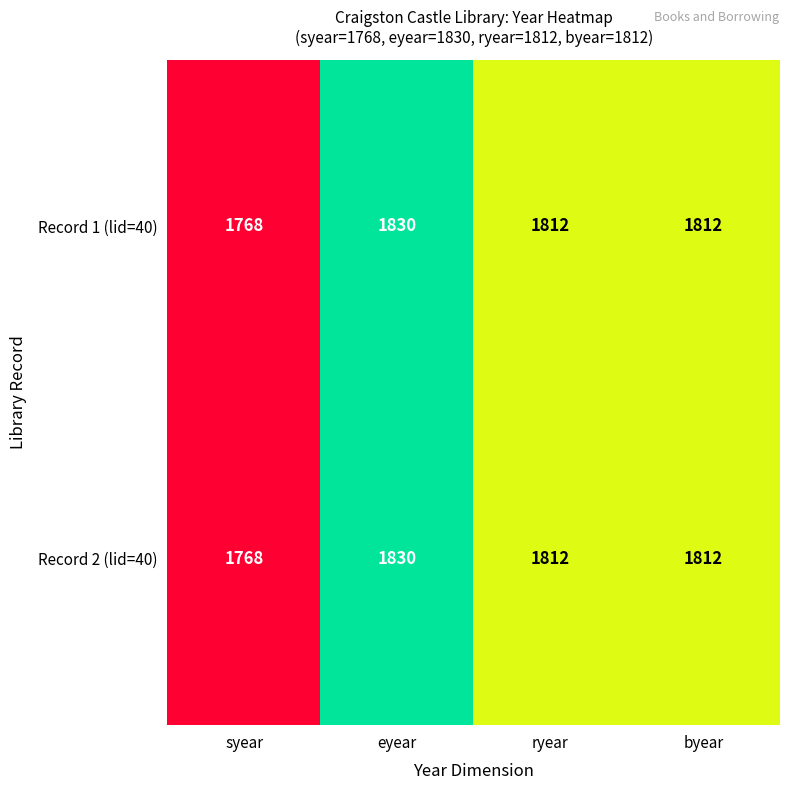

At which category does the chart reach its minimum across all series?

syear